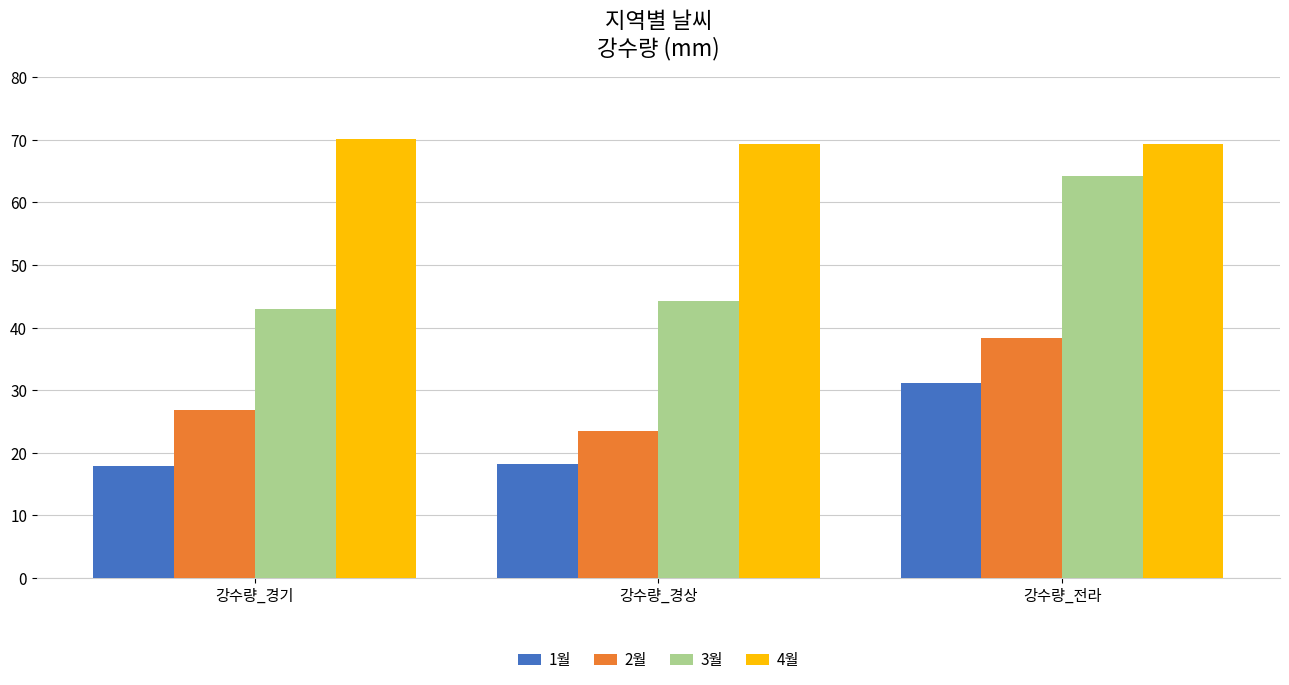

Which series has the largest range (max minus min)?

3월